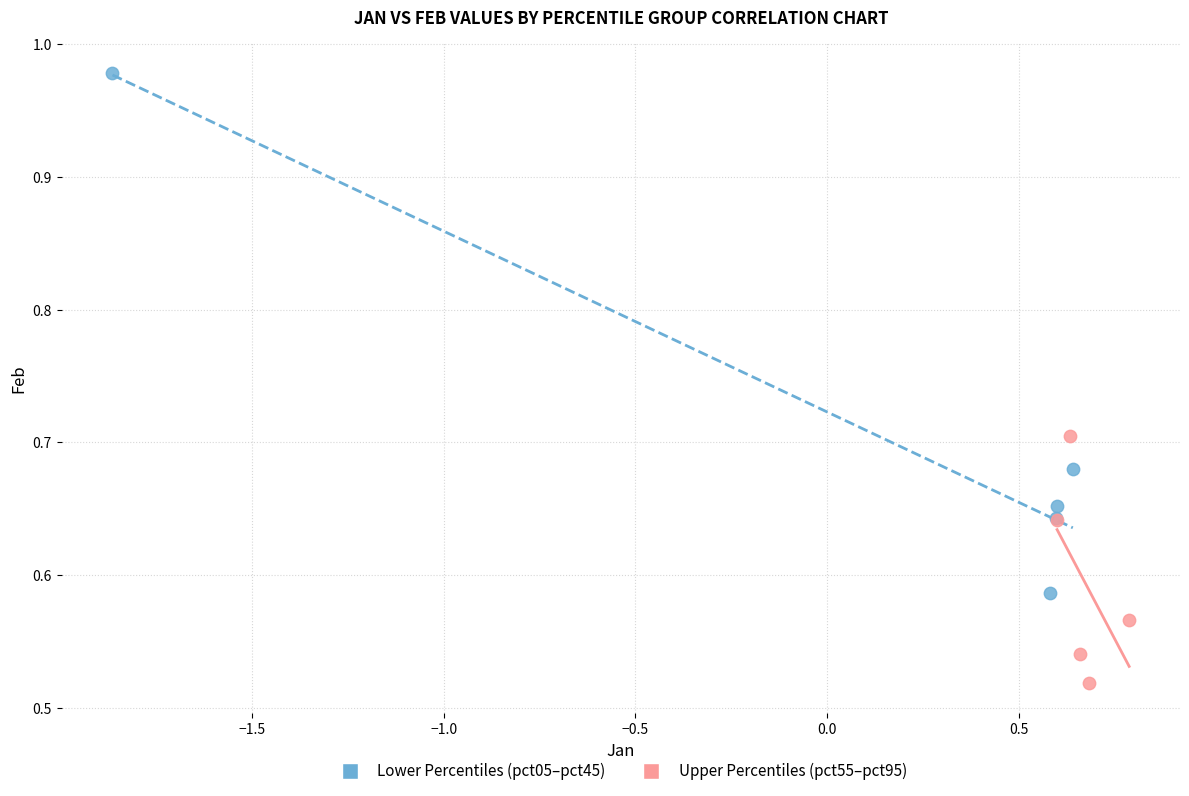

Which series has the widest spread of Y values?

Lower Percentiles (pct05–pct45)